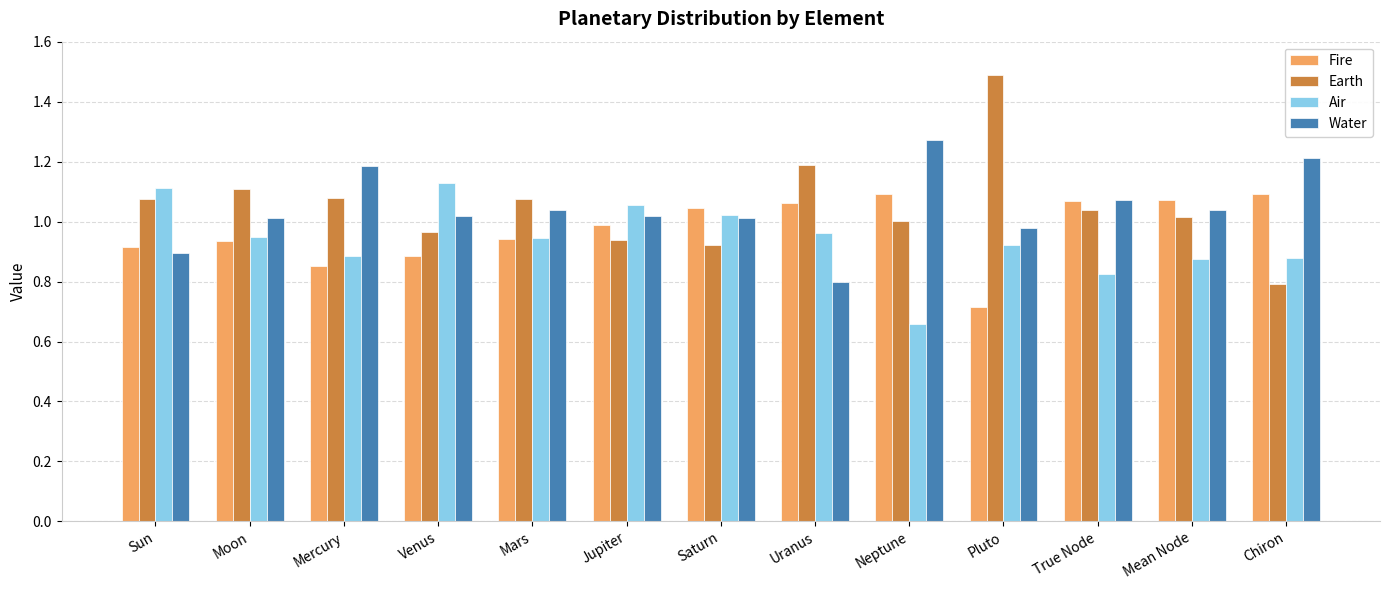

Which series changed the most between Moon and Mean Node?

Fire